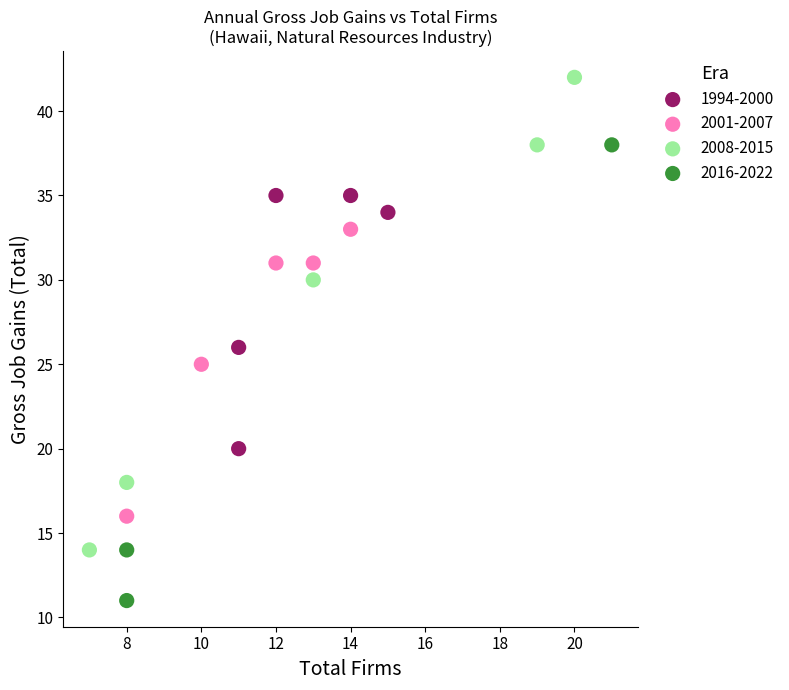

Which series reaches the maximum Y coordinate?

2008-2015